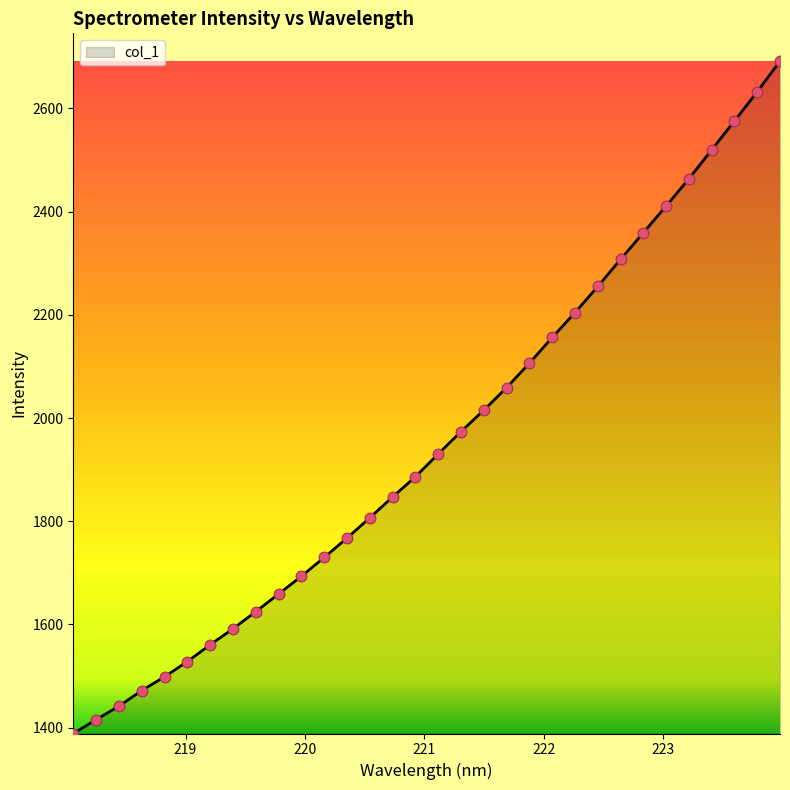

What is the difference between the maximum and minimum values?

1303.4